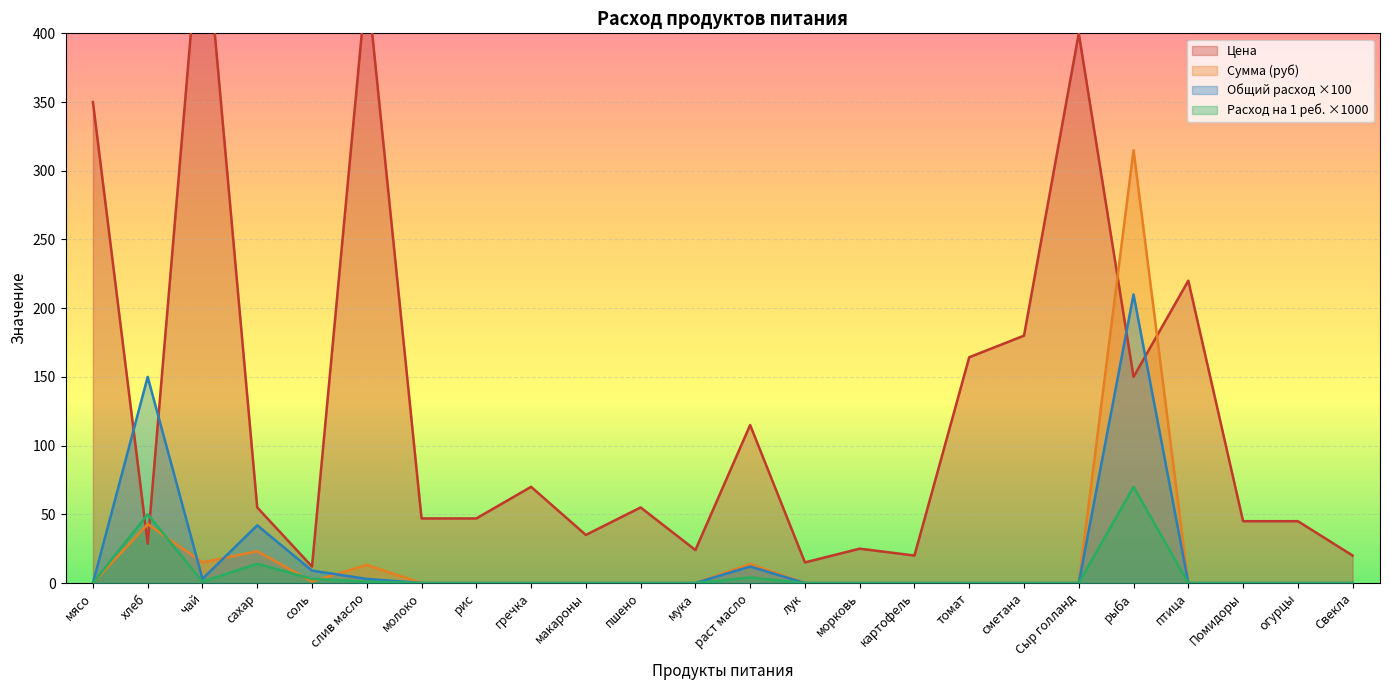

True or false: Сумма (руб) has more than 0 points higher than both neighbors.

True